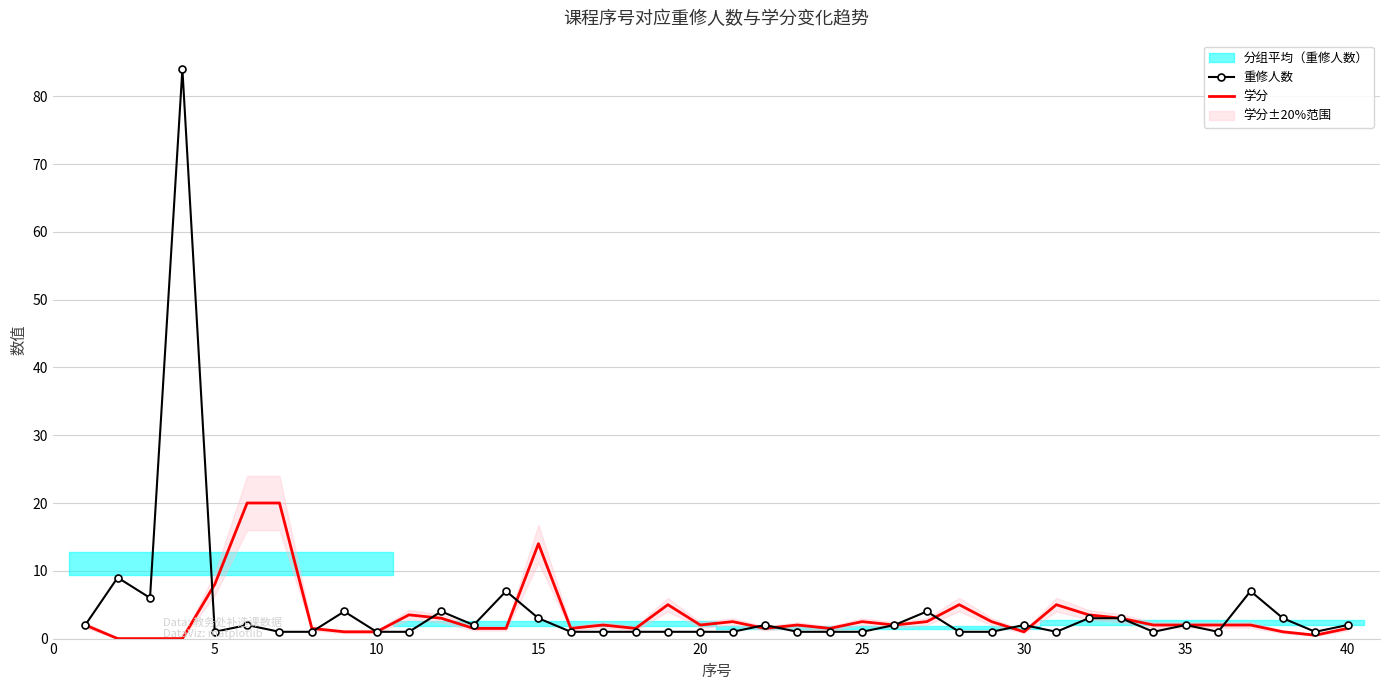

What is the difference between the 重修人数 values at 10 and 35?

1.0